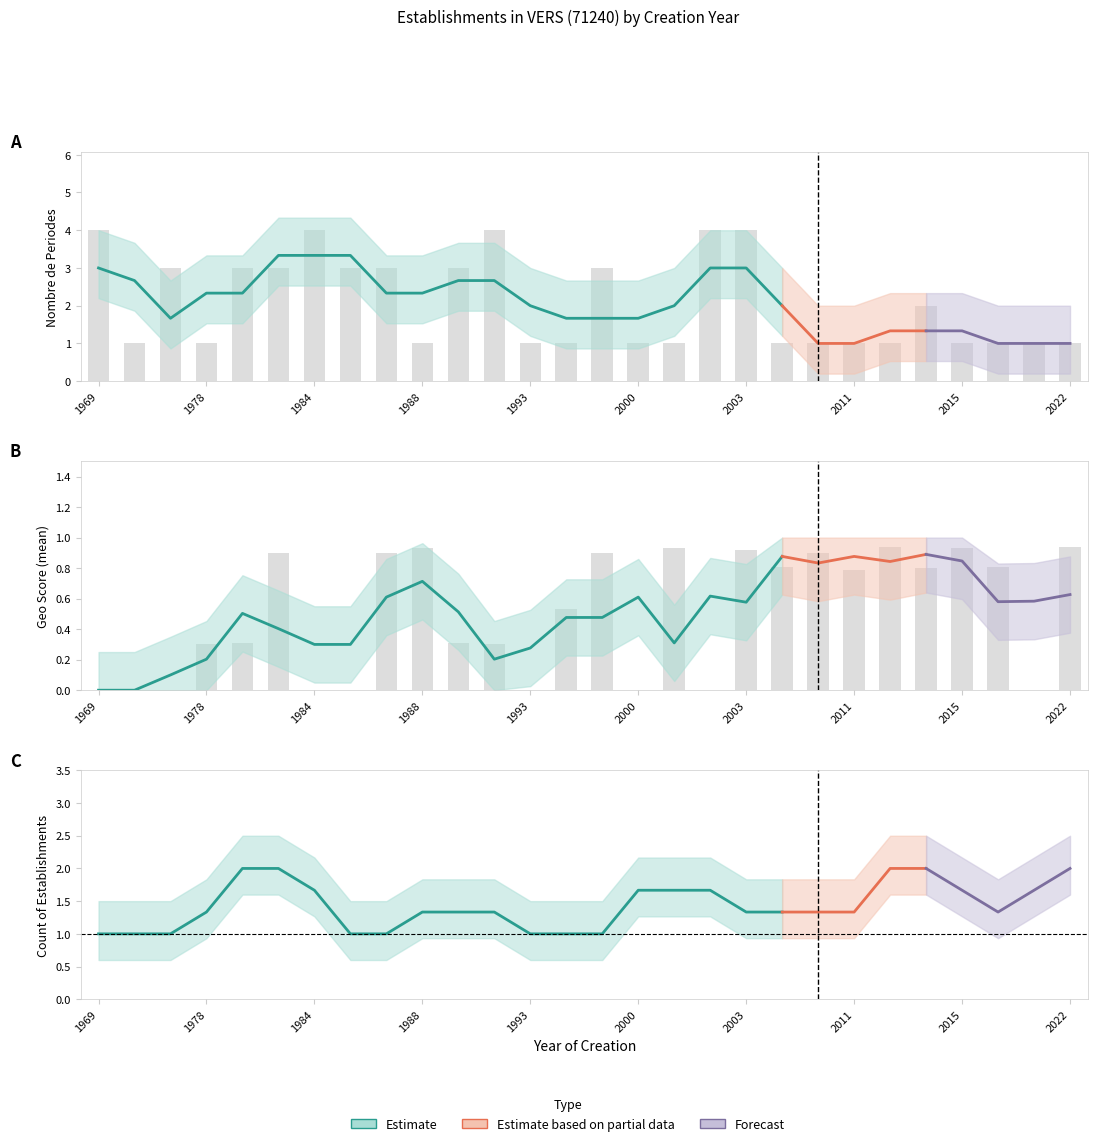

Read the nombrePeriodesEtablissement value at 1986.

3.0